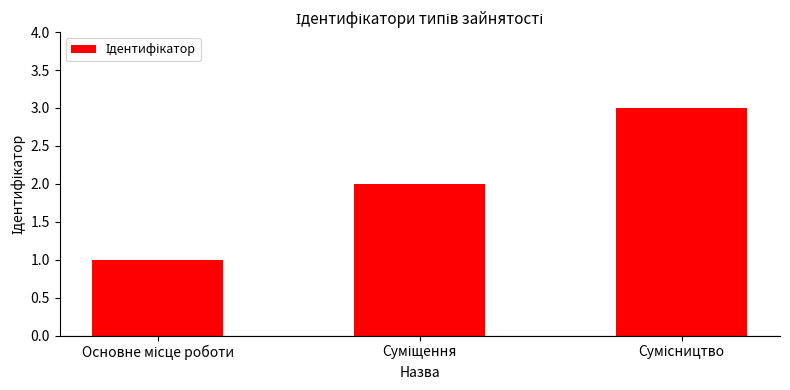

What is the sum of all values?

6